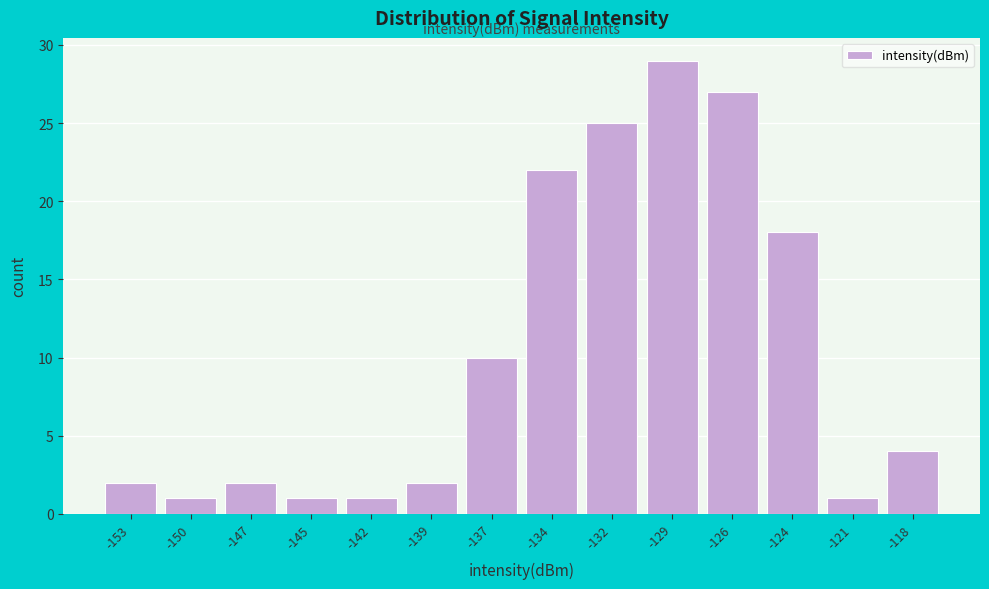

Reading left to right, extract all data points from this chart.

2	1	2	1	1	2	10	22	25	29	27	18	1	4